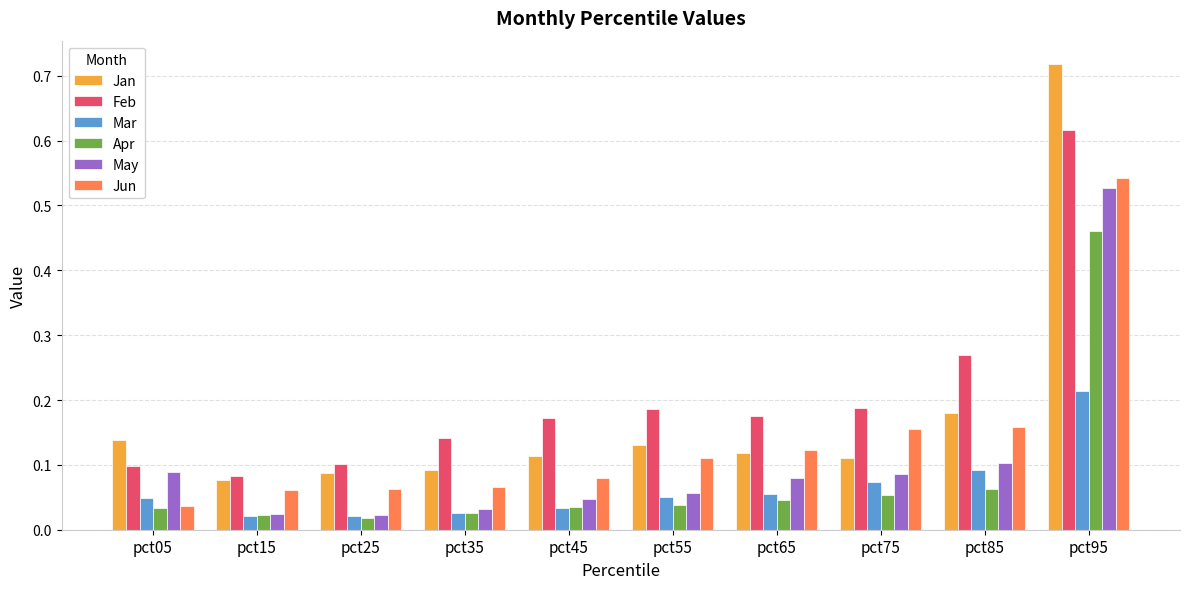

Between pct55 and pct85, which series saw the biggest shift?

Feb